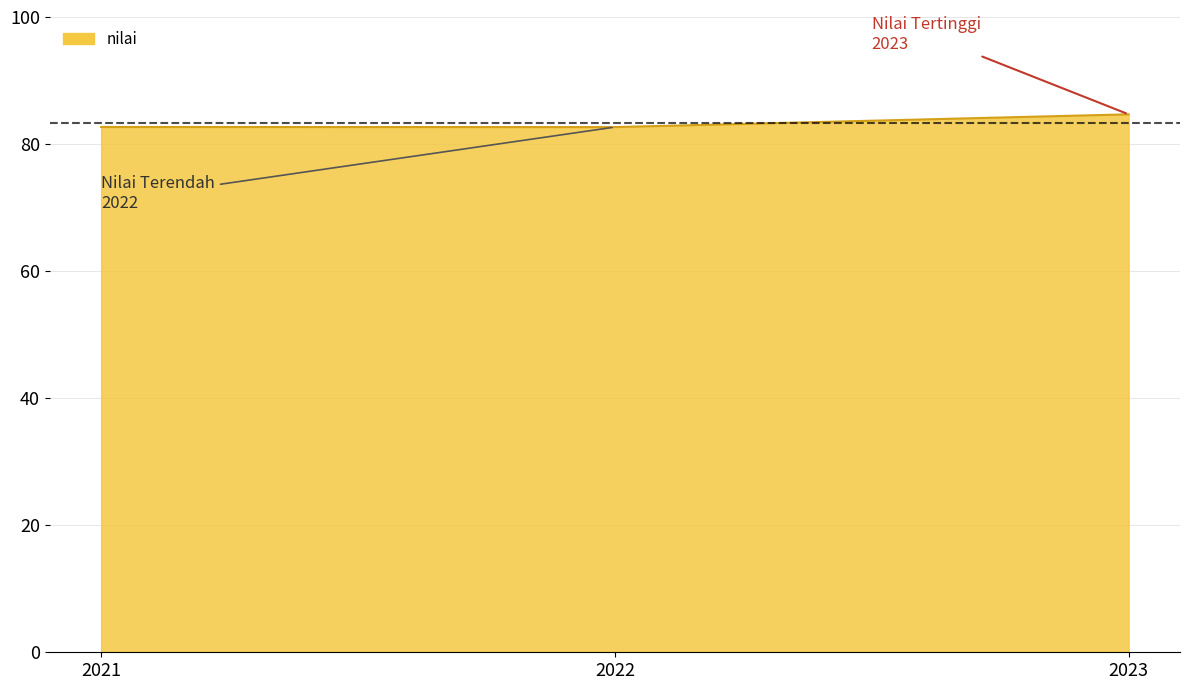

Is it true that the value at 2021 is 82.7?

True